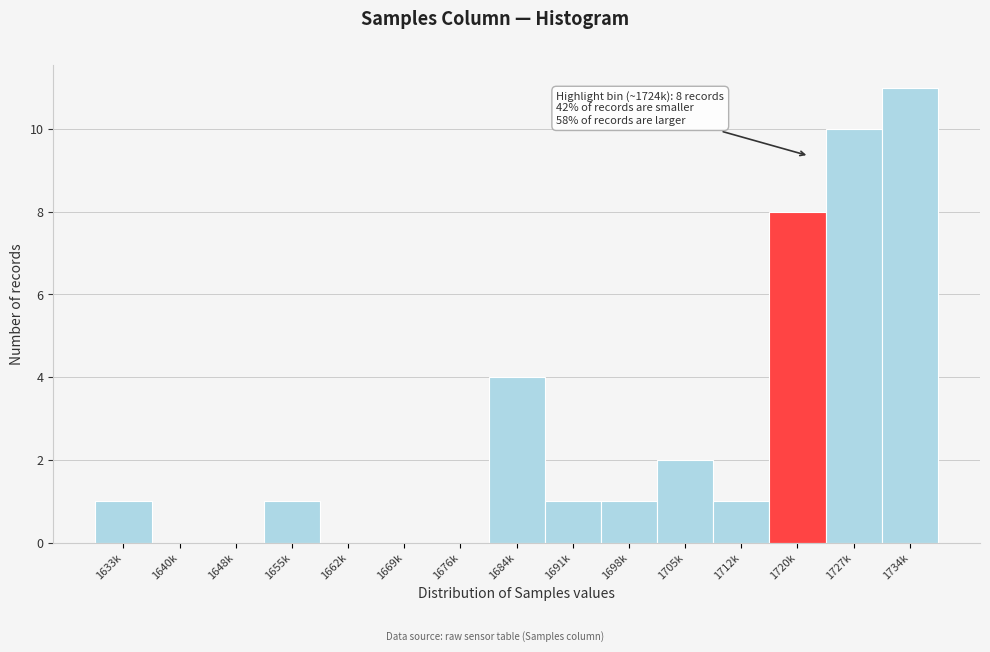

Reading left to right, list all the values displayed in this chart.

1633k=1	1640k=0	1648k=0	1655k=1	1662k=0	1669k=0	1676k=0	1684k=4	1691k=1	1698k=1	1705k=2	1712k=1	1720k=8	1727k=10	1734k=11